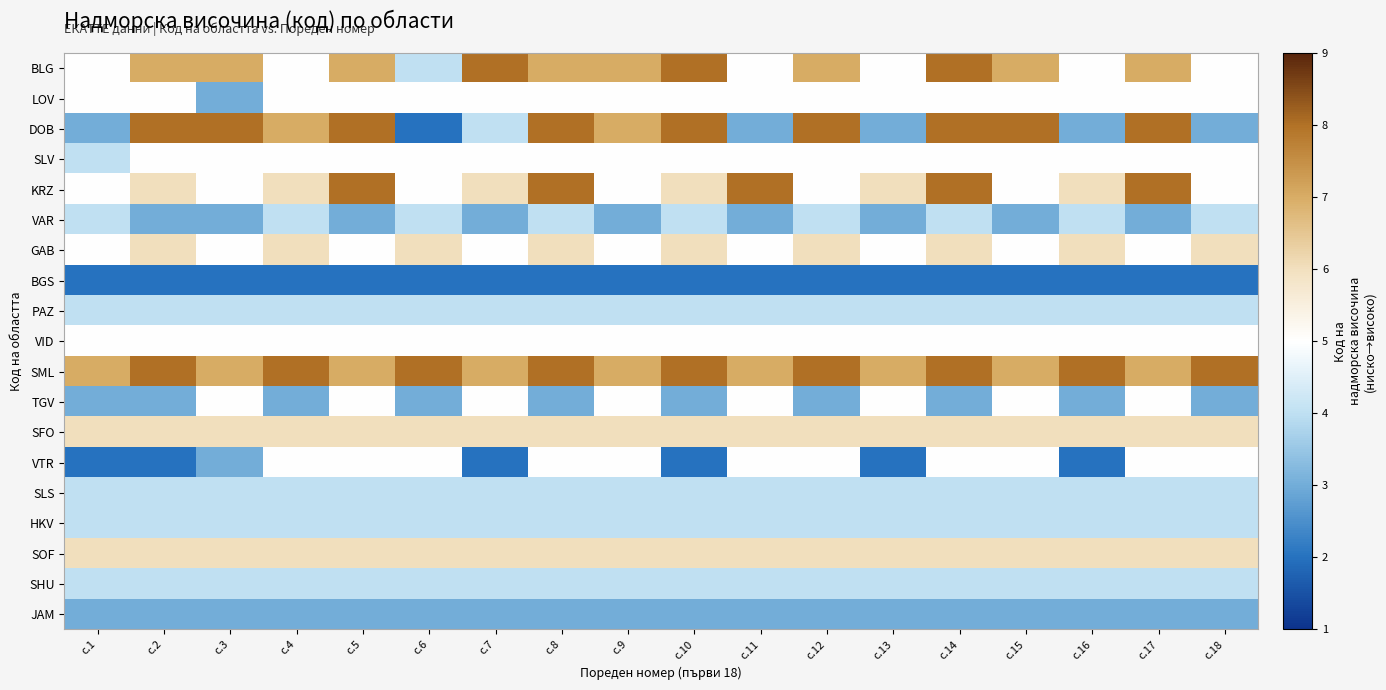

What is the difference between the highest and lowest values at с.16?

6